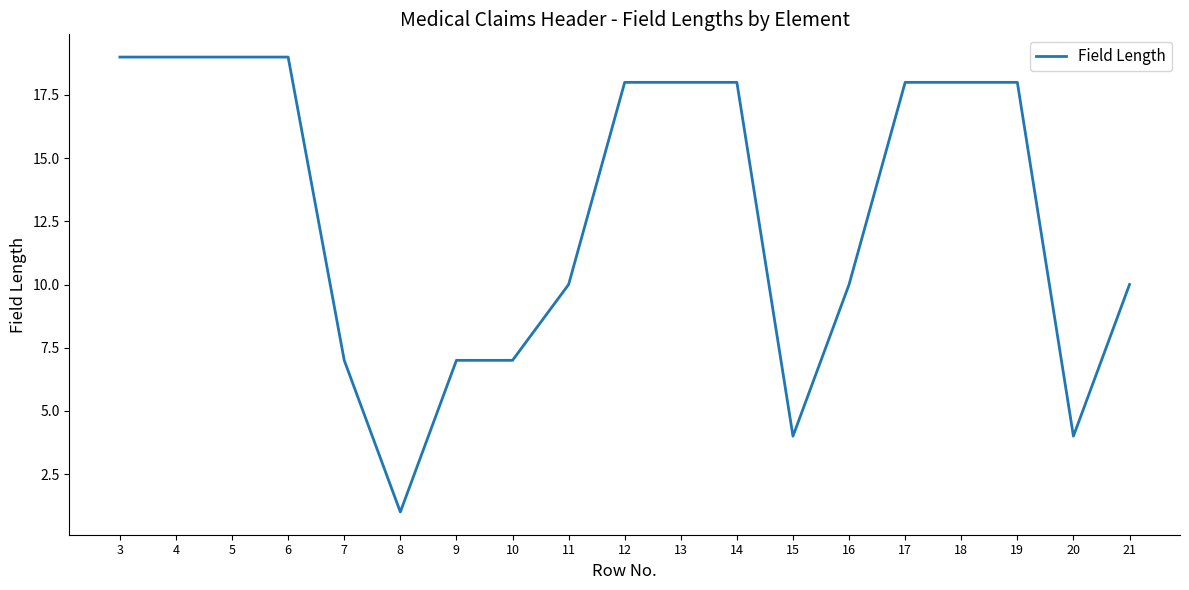

What is the change in value from 12 to 20?

-14